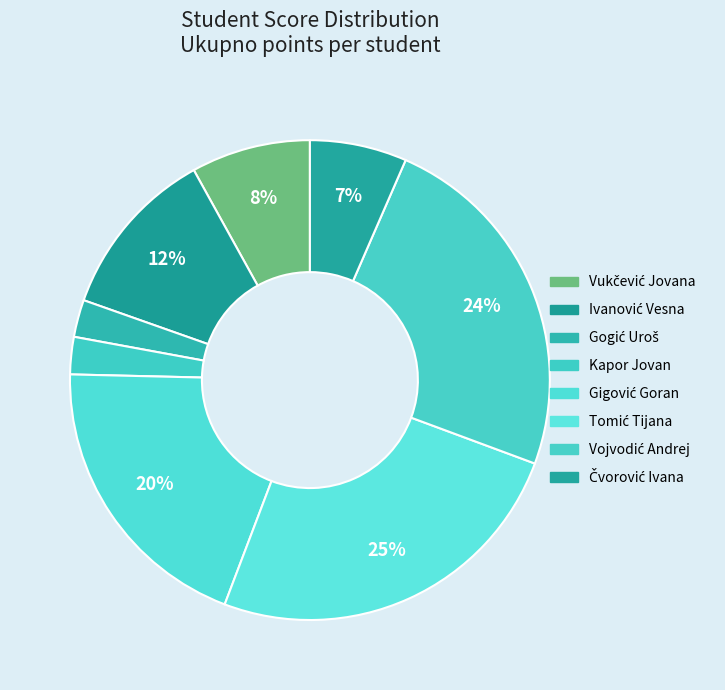

Is there any slice that represents more than half of the pie?

No